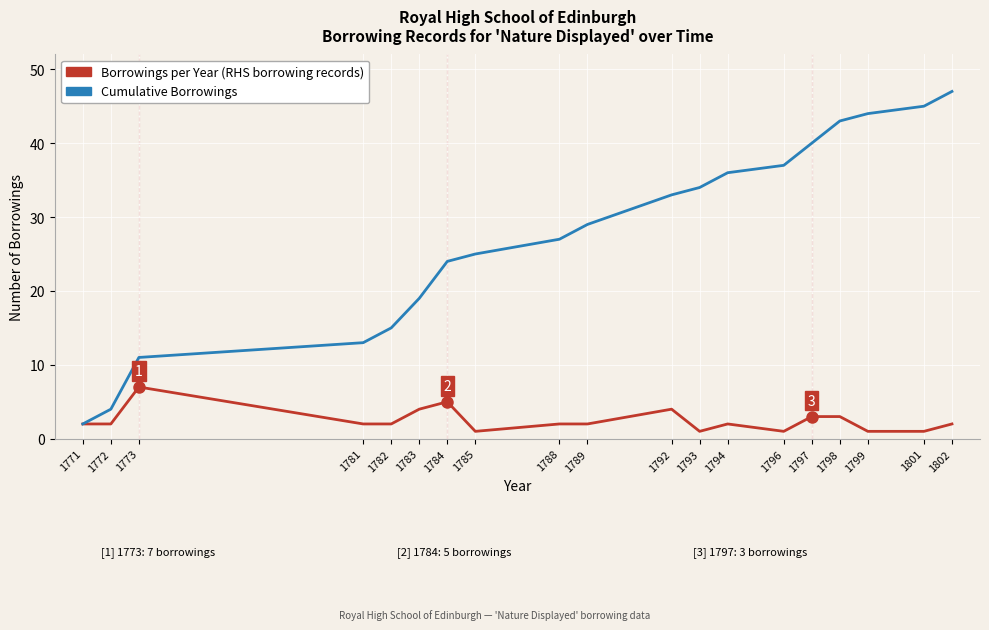

How many series are shown in this chart?

2